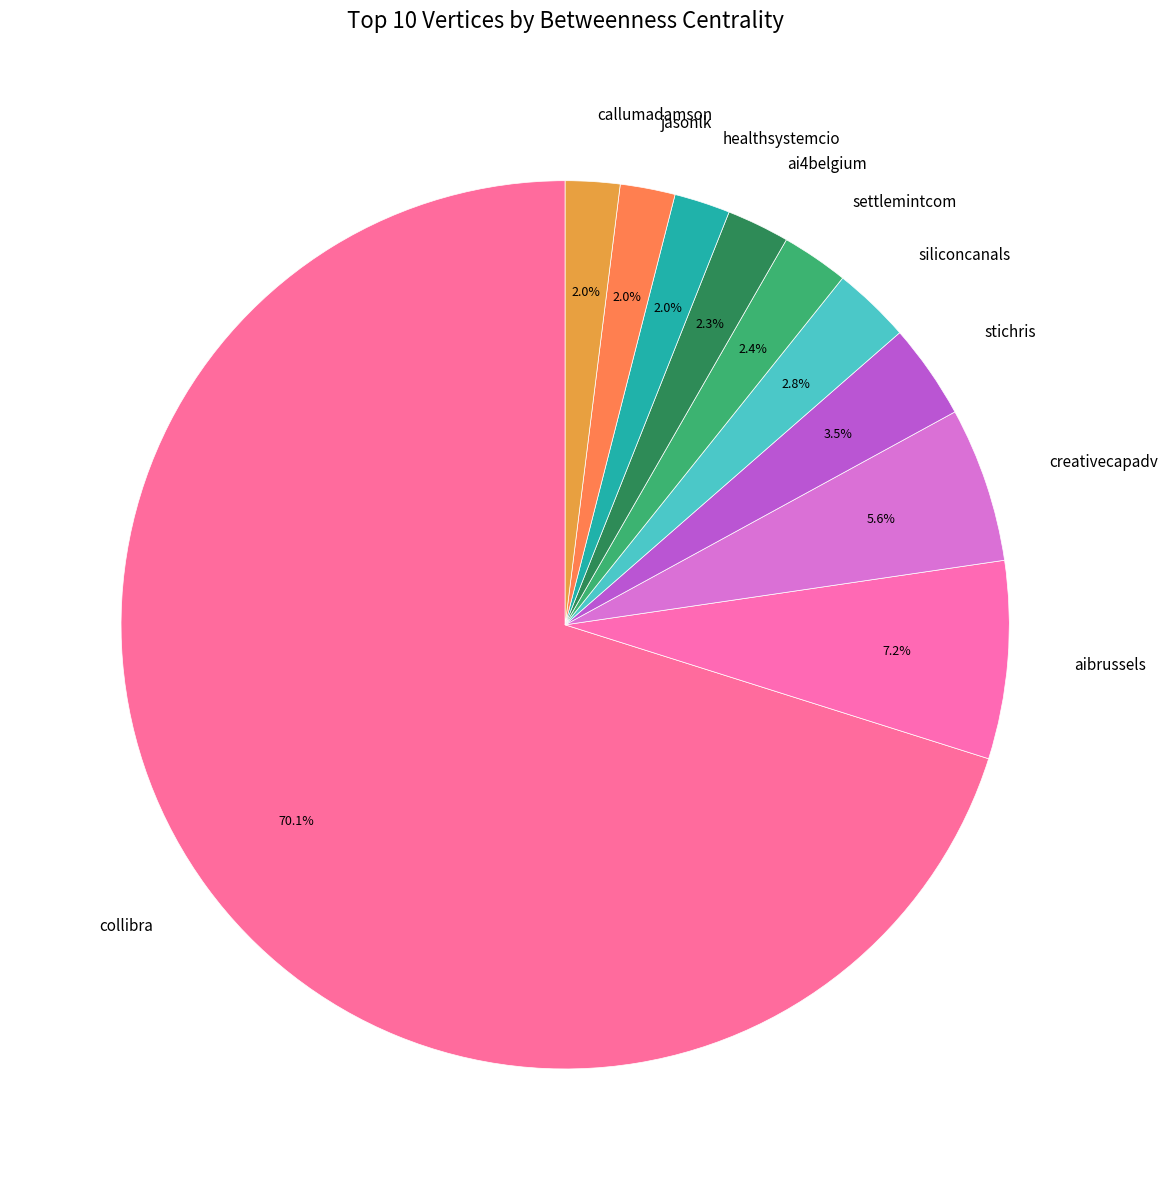

Which has a higher value, jasonlk or aibrussels?

aibrussels